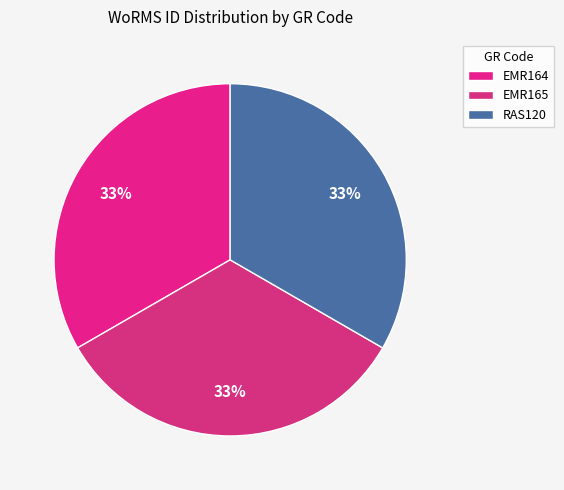

True or false: EMR164 accounts for 33% of the total.

True